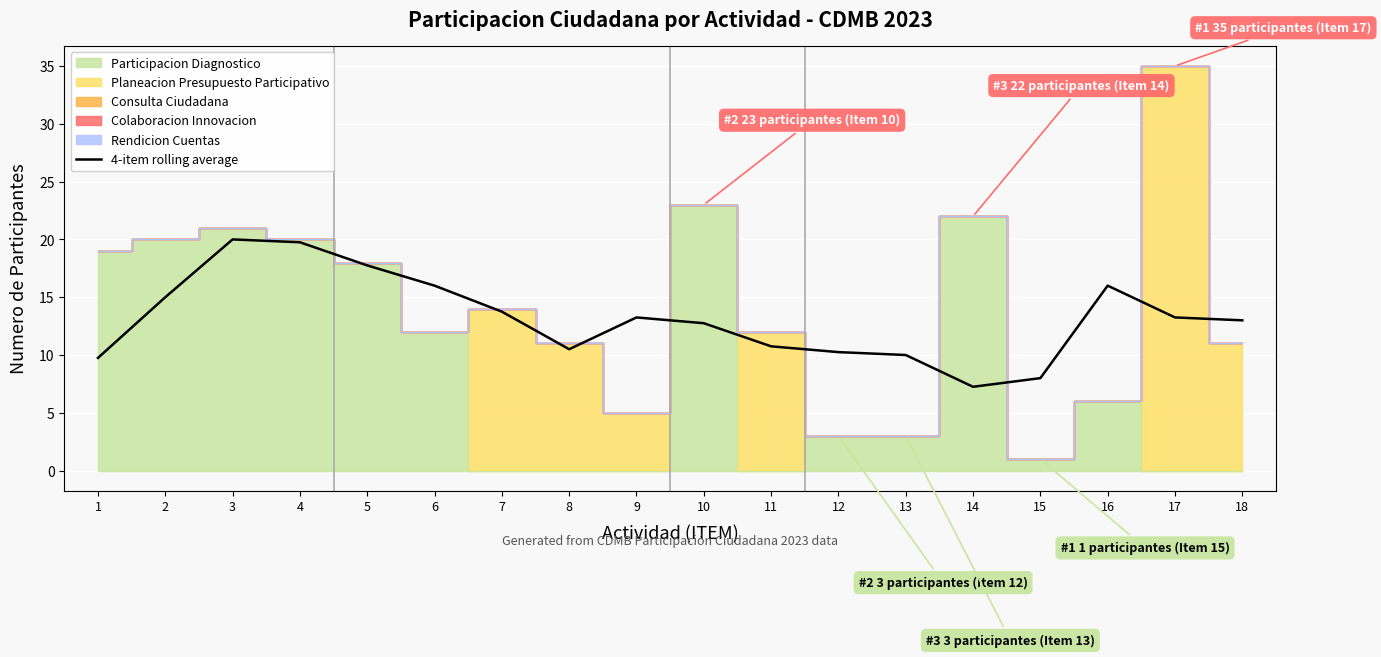

Reading left to right, extract all data points from this chart.

9.8	15.0	20.0	19.8	17.8	16.0	13.8	10.5	13.2	12.8	10.8	10.2	10.0	7.2	8.0	16.0	13.2	13.0